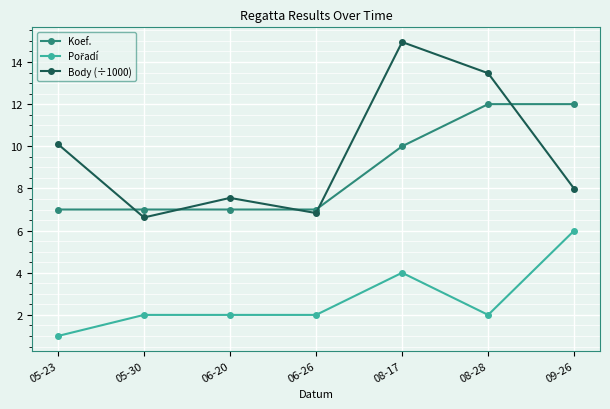

True or false: Body (÷1000) has a value of 13.5 at 08-28.

True